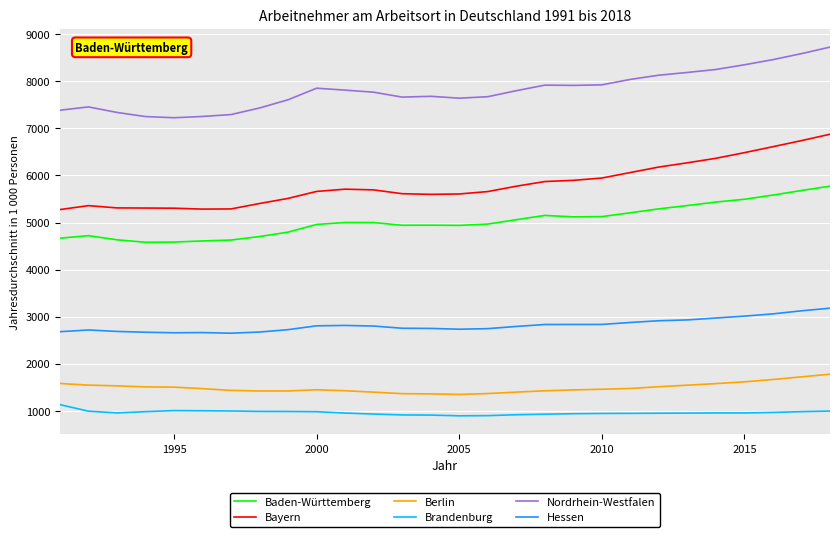

True or false: Baden-Württemberg and Hessen intersect in this chart.

False